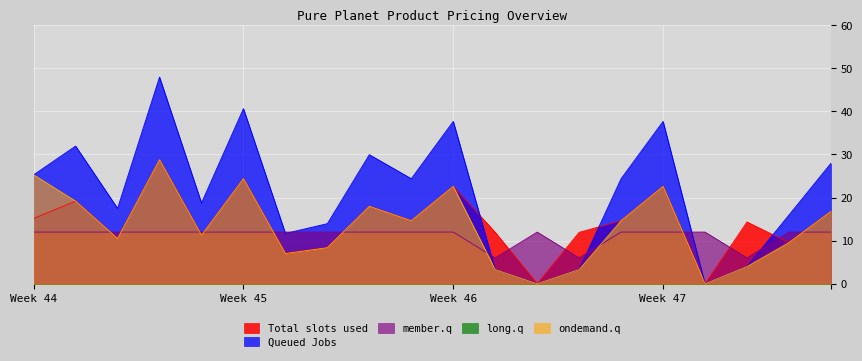

Which series has the widest spread of values?

Queued Jobs